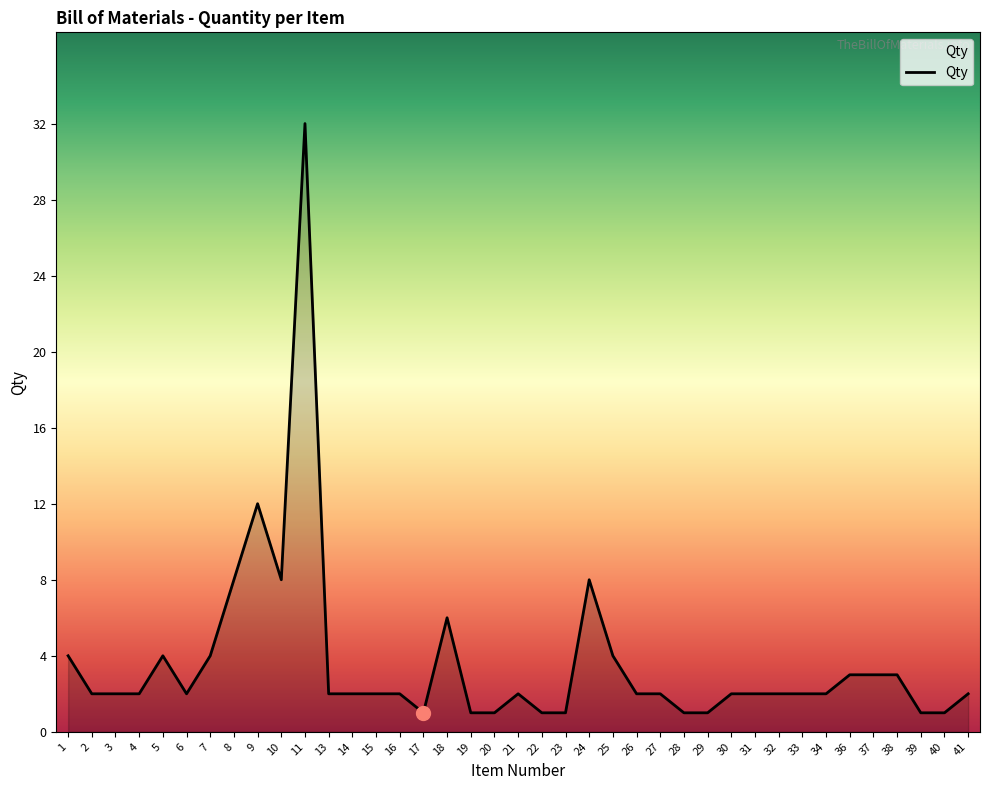

The value at 1 is 4. True or false?

True